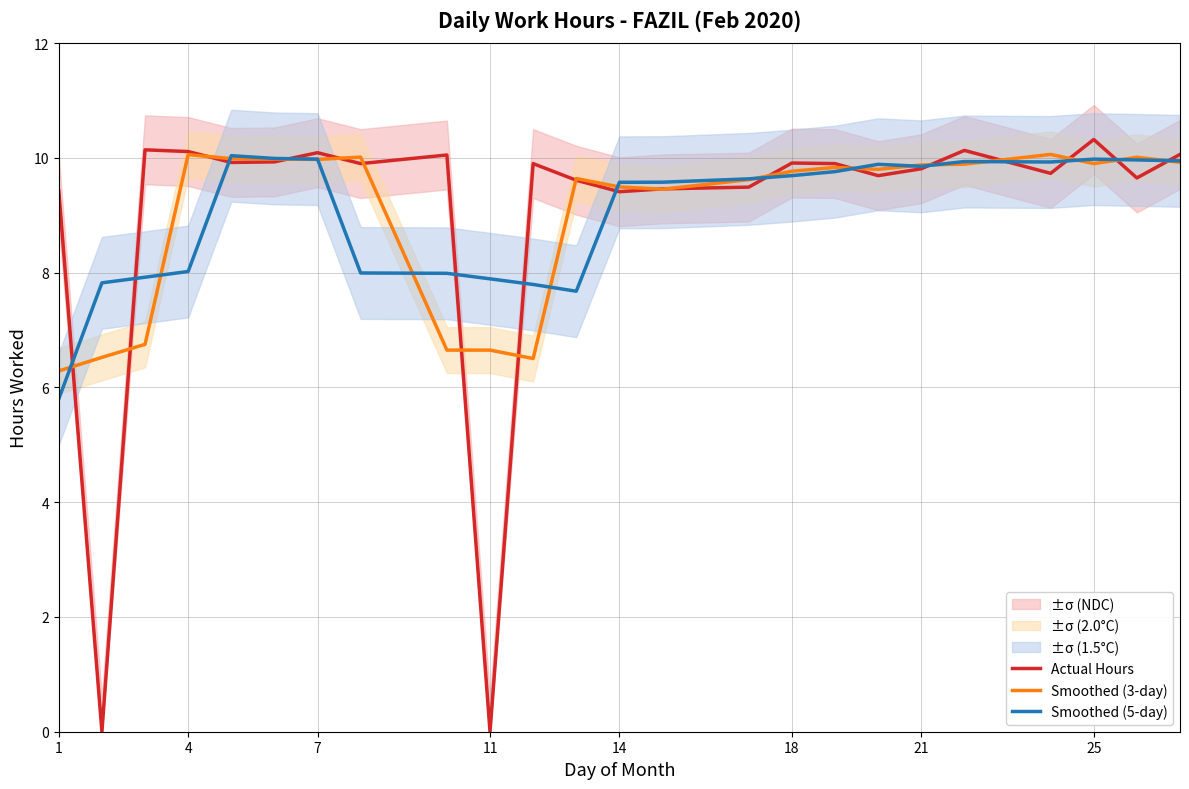

What is the difference between the Actual Hours values at 1 and 18?

0.5